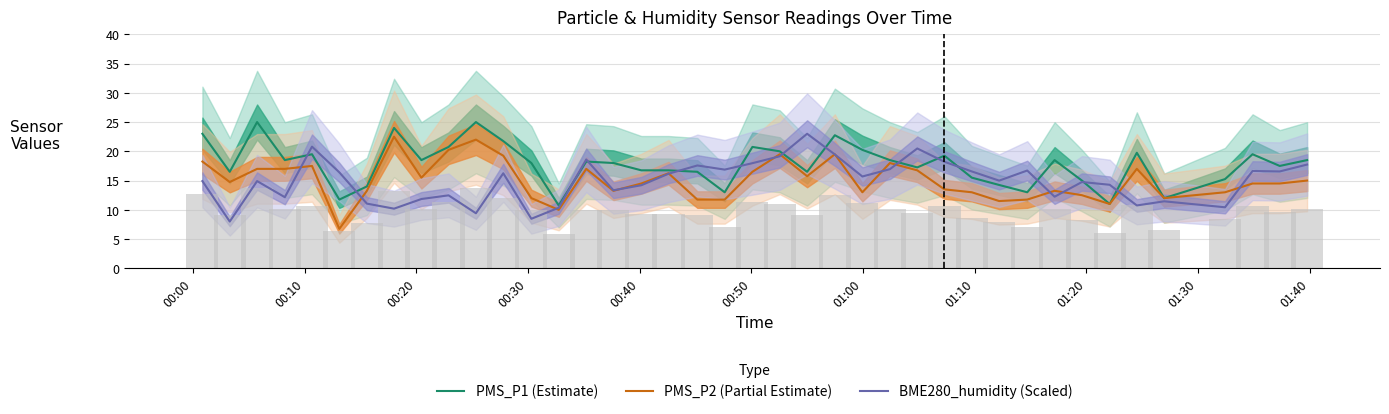

What are all the series names shown in the legend?

PMS_P1 (Estimate), PMS_P2 (Partial Estimate), BME280_humidity (Scaled)